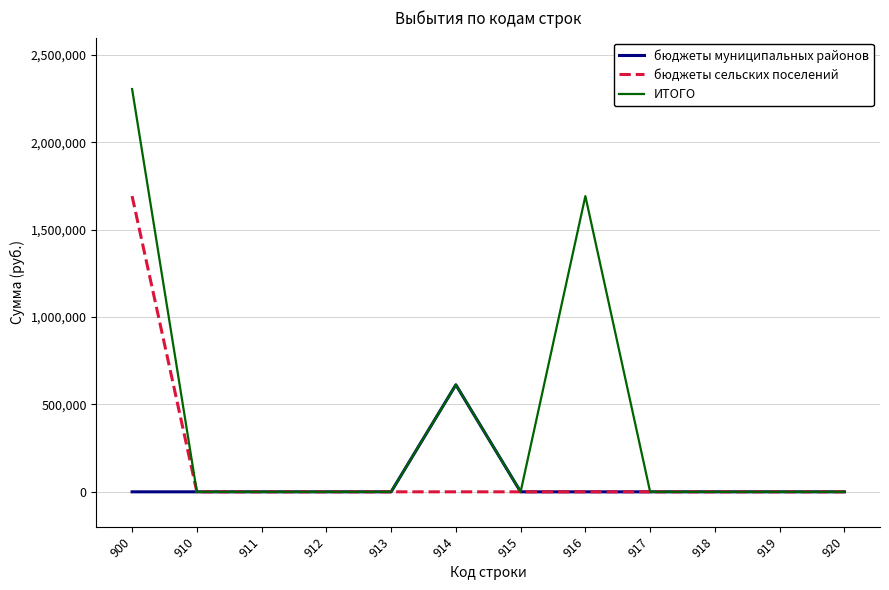

Rank the series by their average value, from highest to lowest.

ИТОГО, бюджеты сельских поселений, бюджеты муниципальных районов